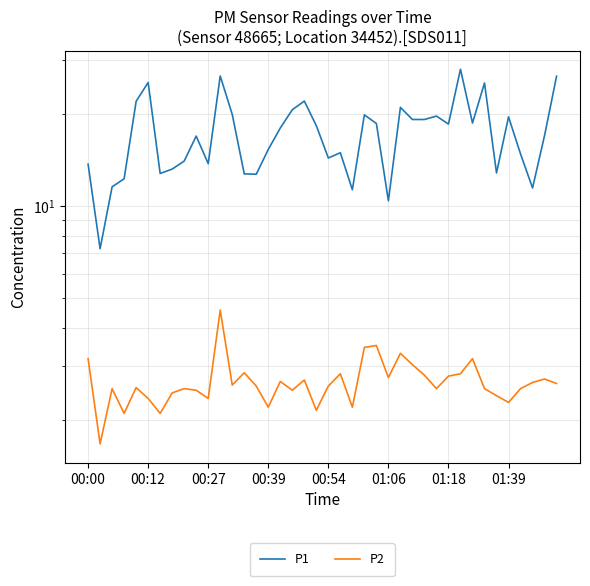

What position from the right is 28?

12